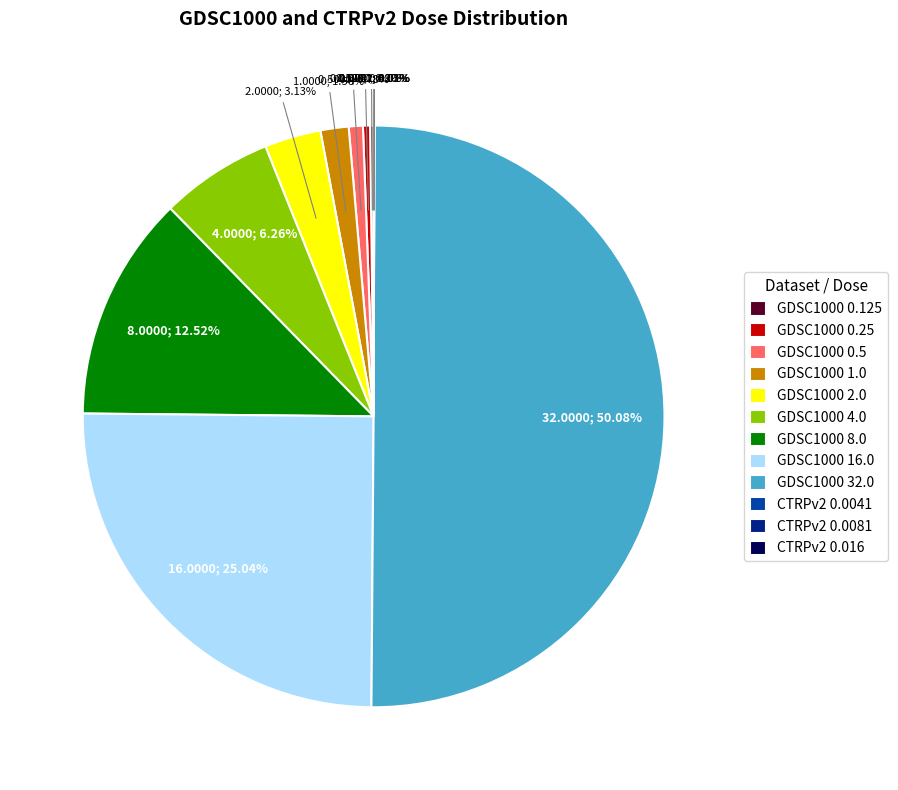

What is the largest slice in the pie chart?

GDSC1000 32.0